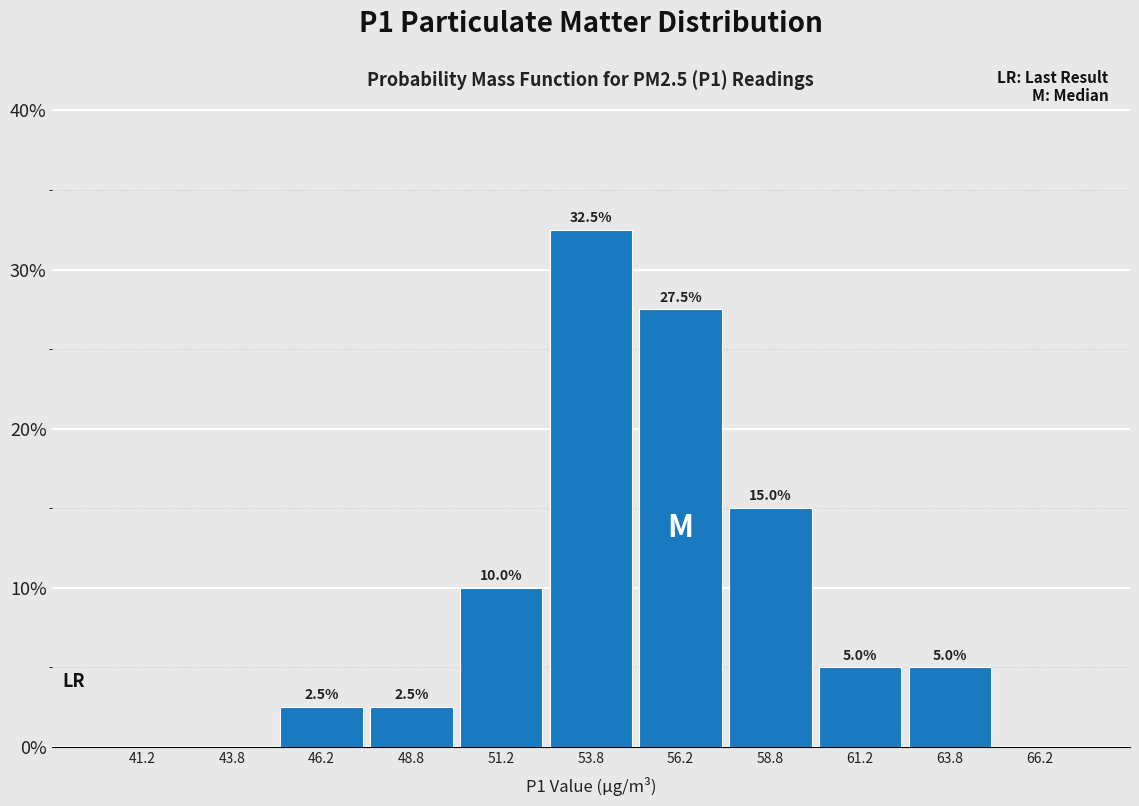

Which range on the x-axis has the tallest bar?

52.5 to 55.0